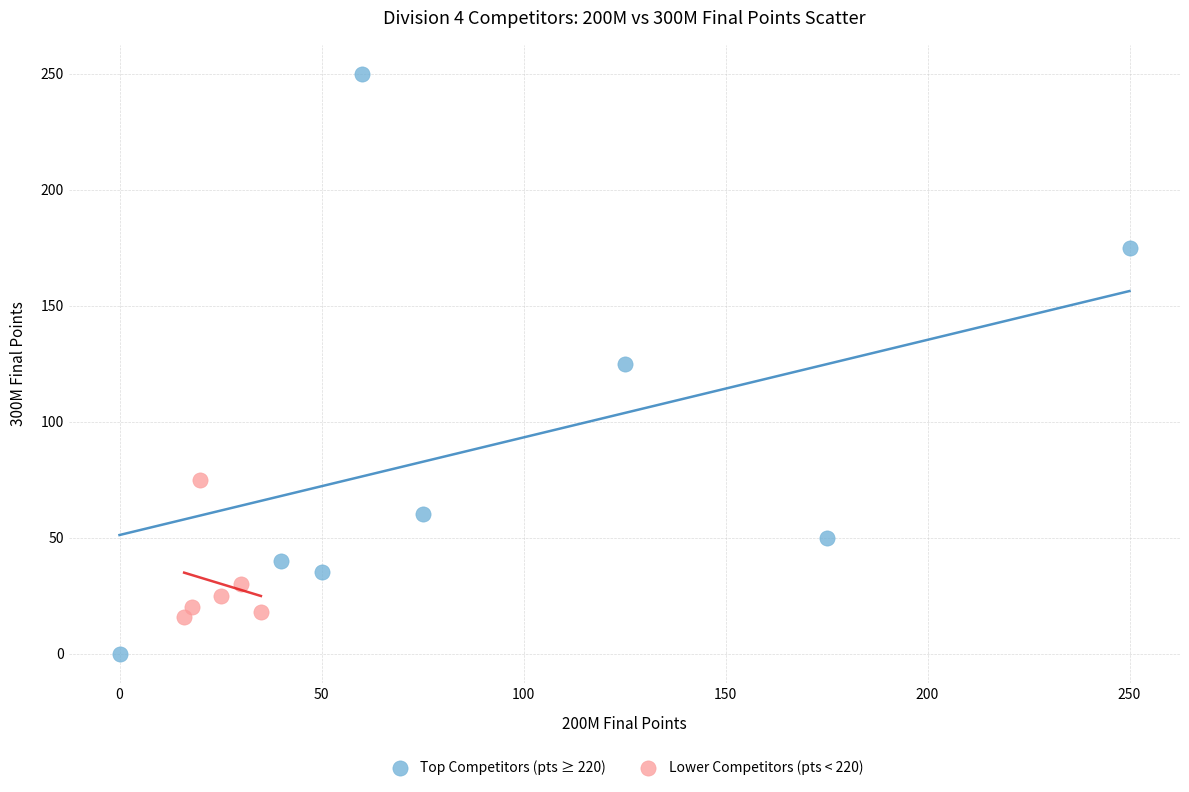

Which series has the widest spread of Y values?

Top Competitors (pts ≥ 220)